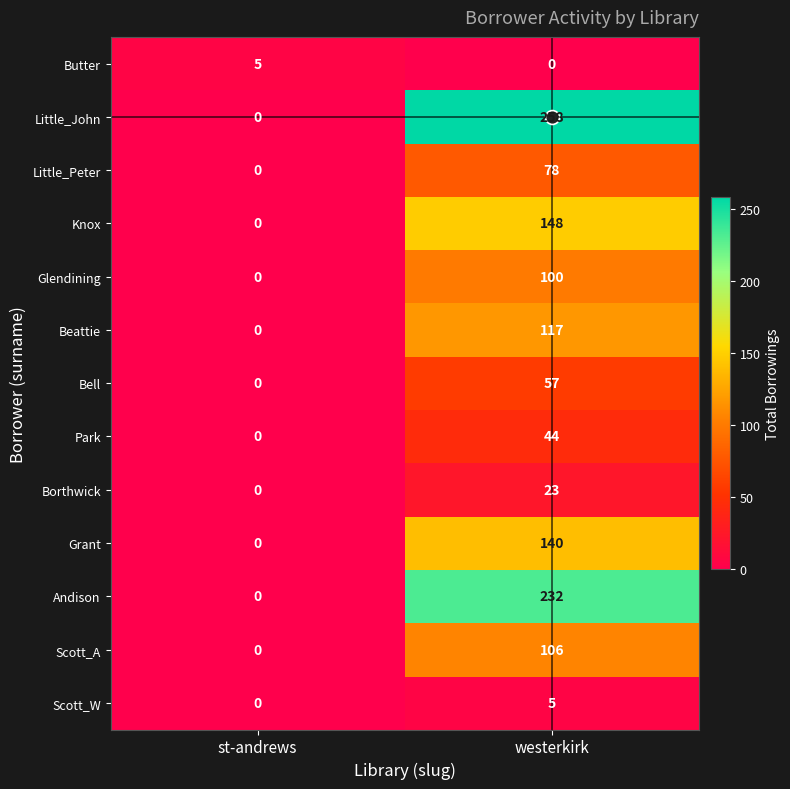

List the labels in order of Scott_W value, largest first.

westerkirk, st-andrews